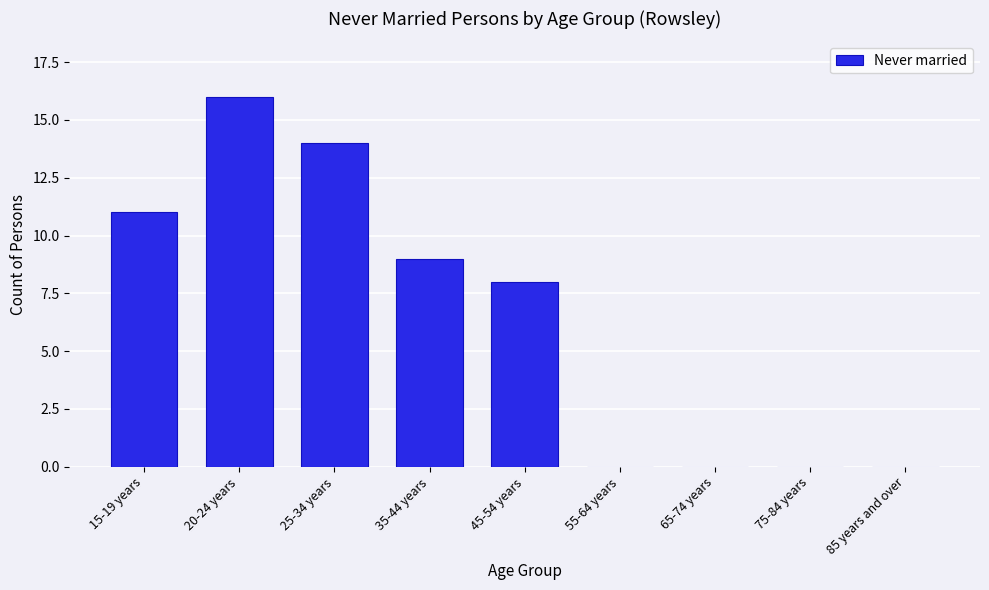

Reading left to right, list all the values displayed in this chart.

15-19 years=11	20-24 years=16	25-34 years=14	35-44 years=9	45-54 years=8	55-64 years=0	65-74 years=0	75-84 years=0	85 years and over=0